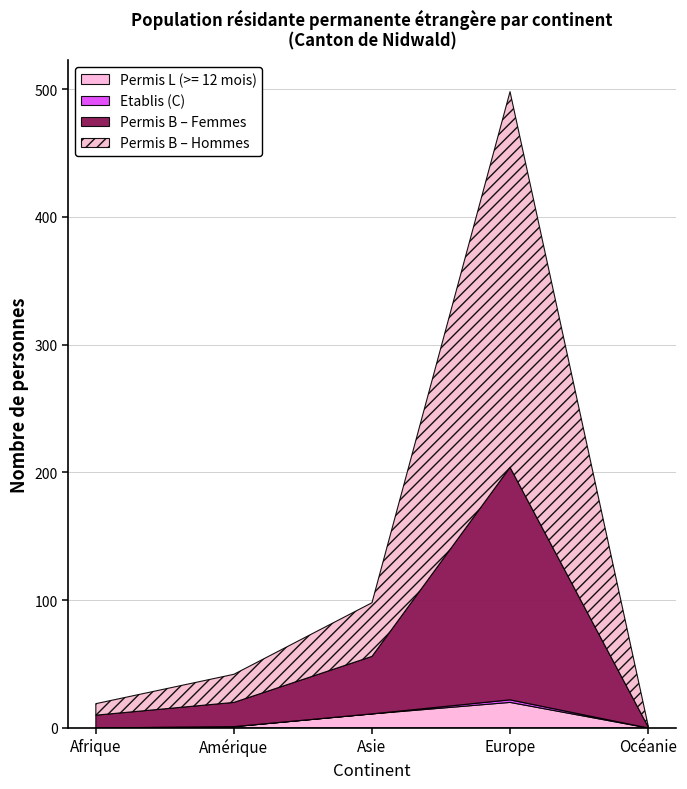

At which category is the sum across all series the highest?

Europe